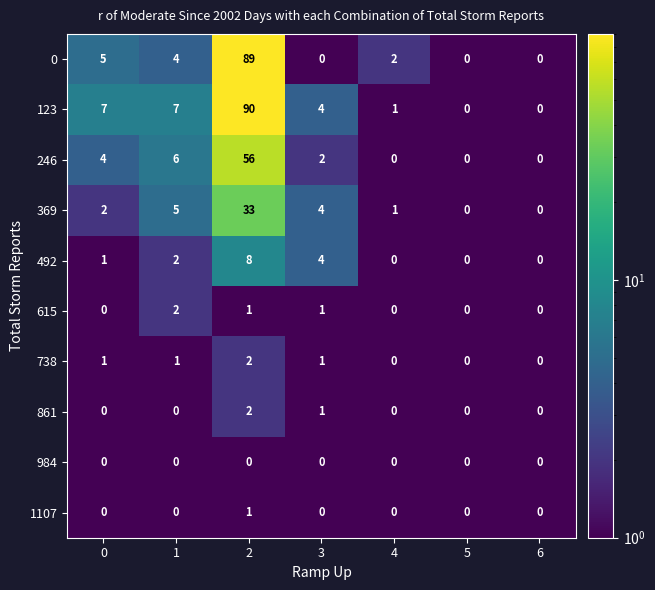

Is the value of 246 at 4 greater than the value of 369 at 2?

No